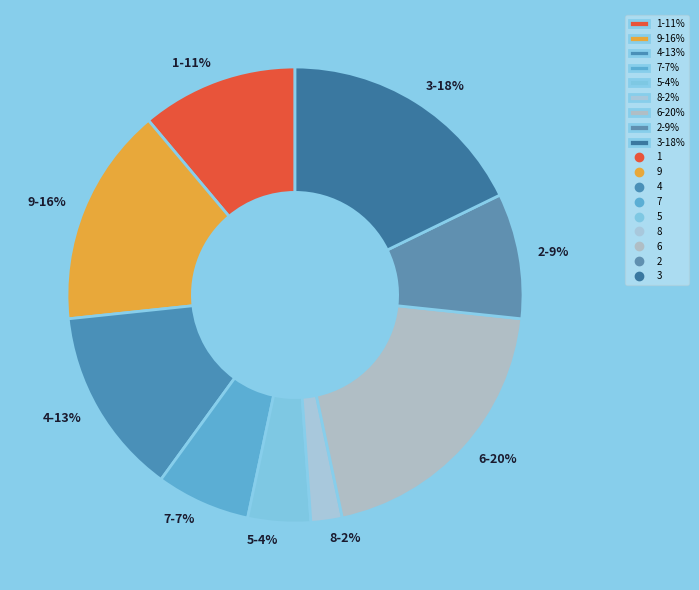

Rank the categories by value from lowest to highest.

8, 5, 7, 2, 1, 4, 9, 3, 6